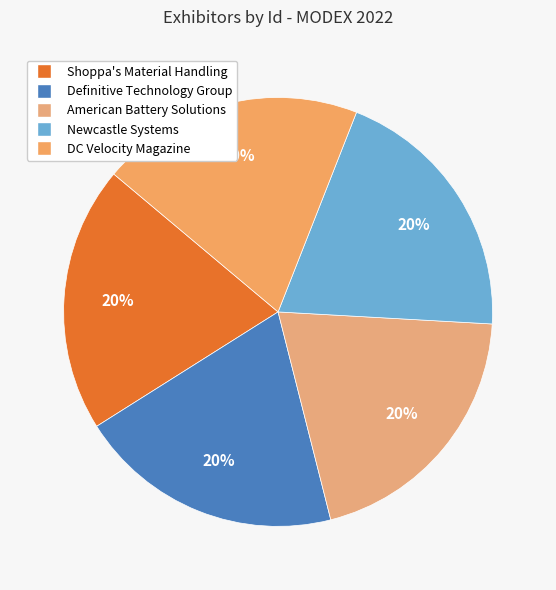

How many segments does this pie chart have?

5